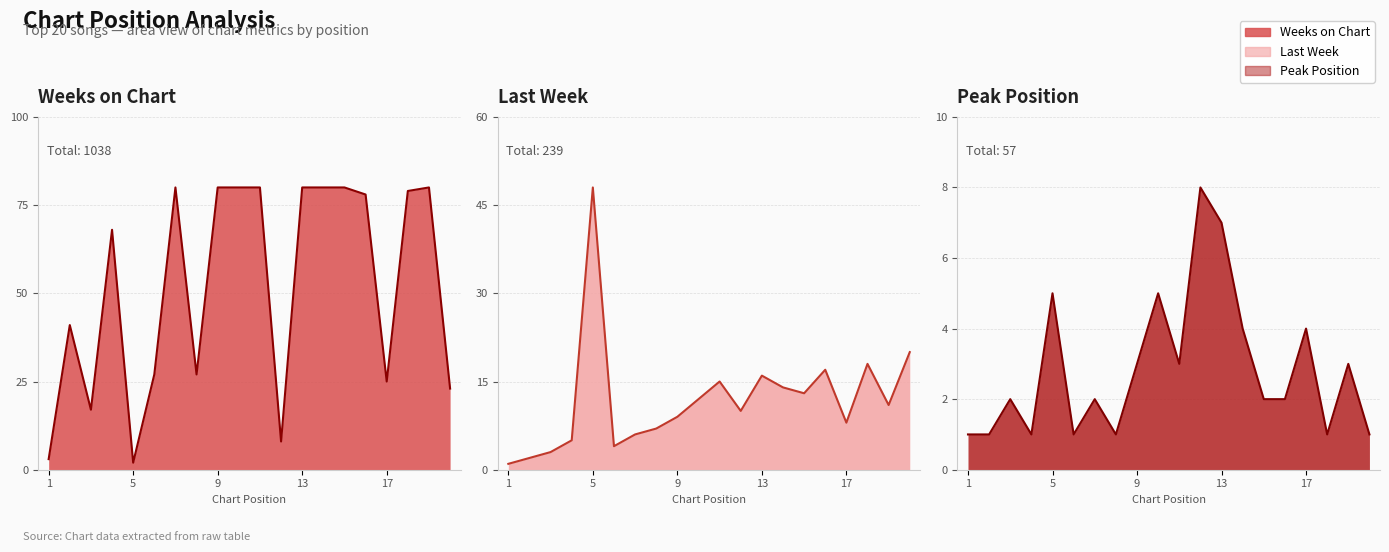

At how many categories does at least one series exceed 34?

13